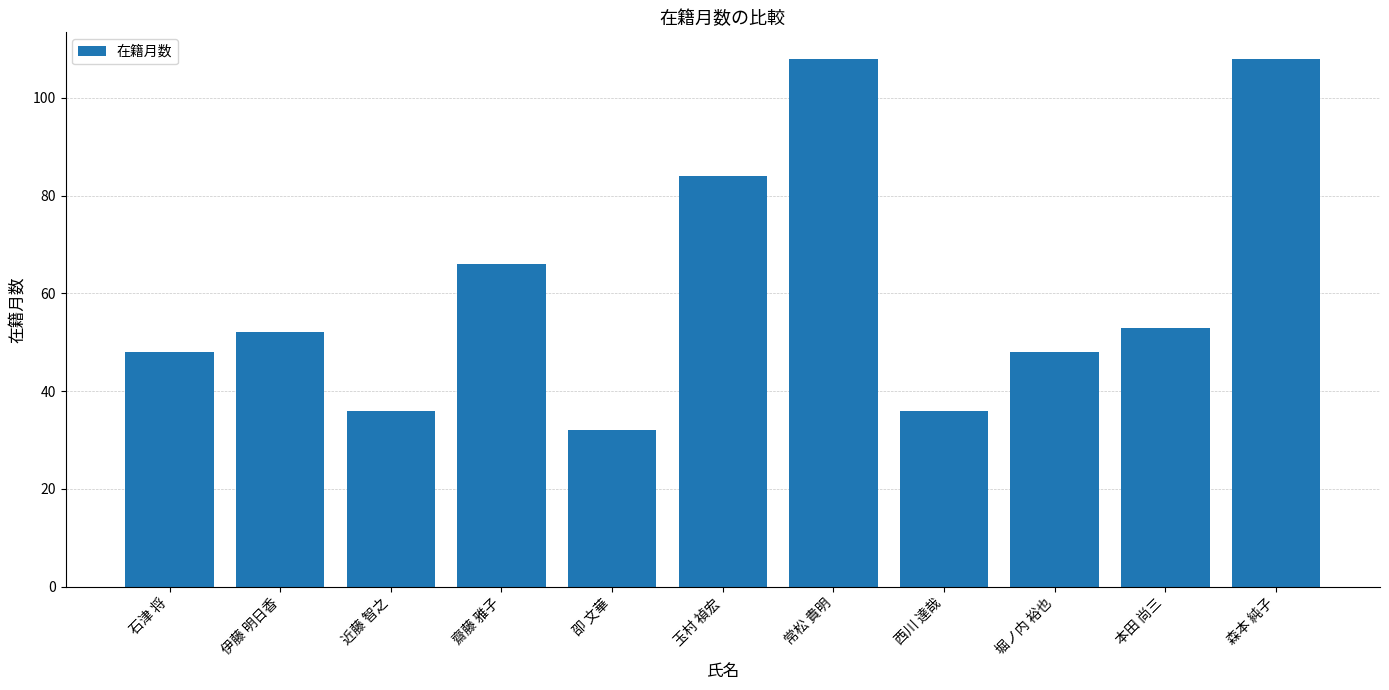

True or false: the data shows 161 at 常松 貴明.

False